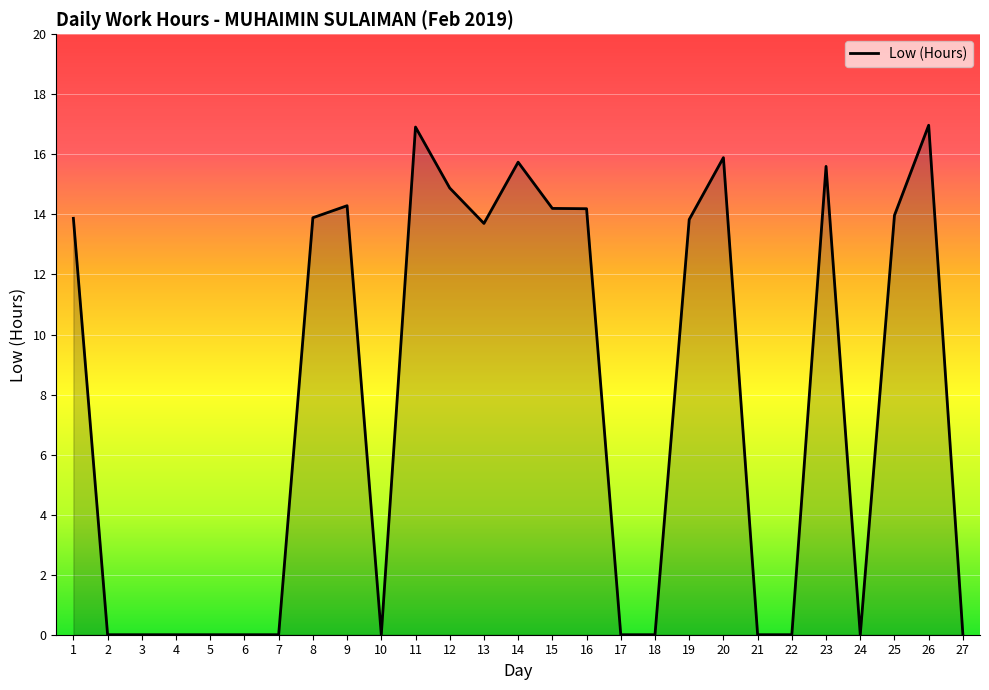

What is the change in value from 5 to 12?

+14.9